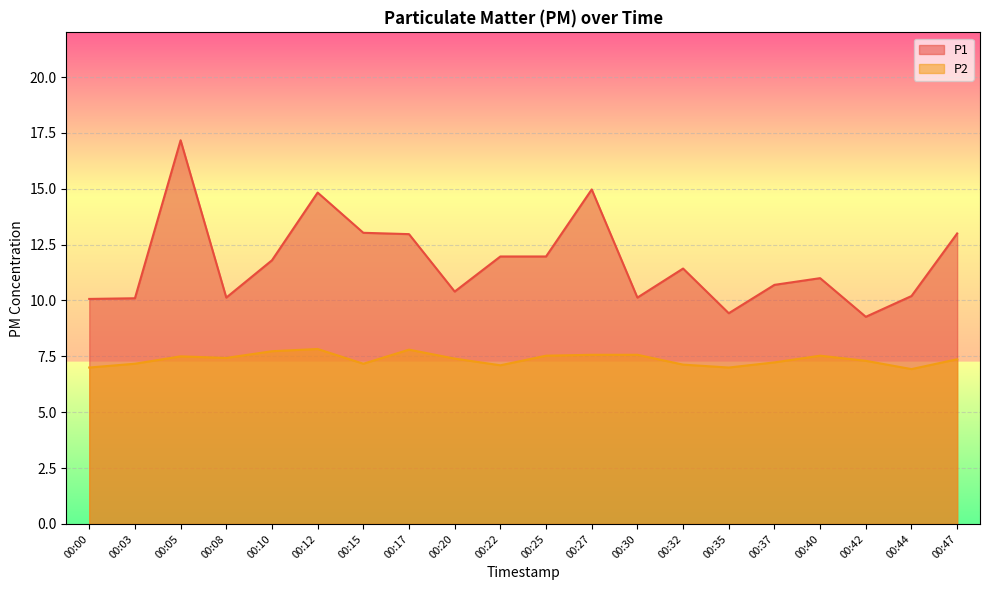

What are all the series names shown in the legend?

P1, P2